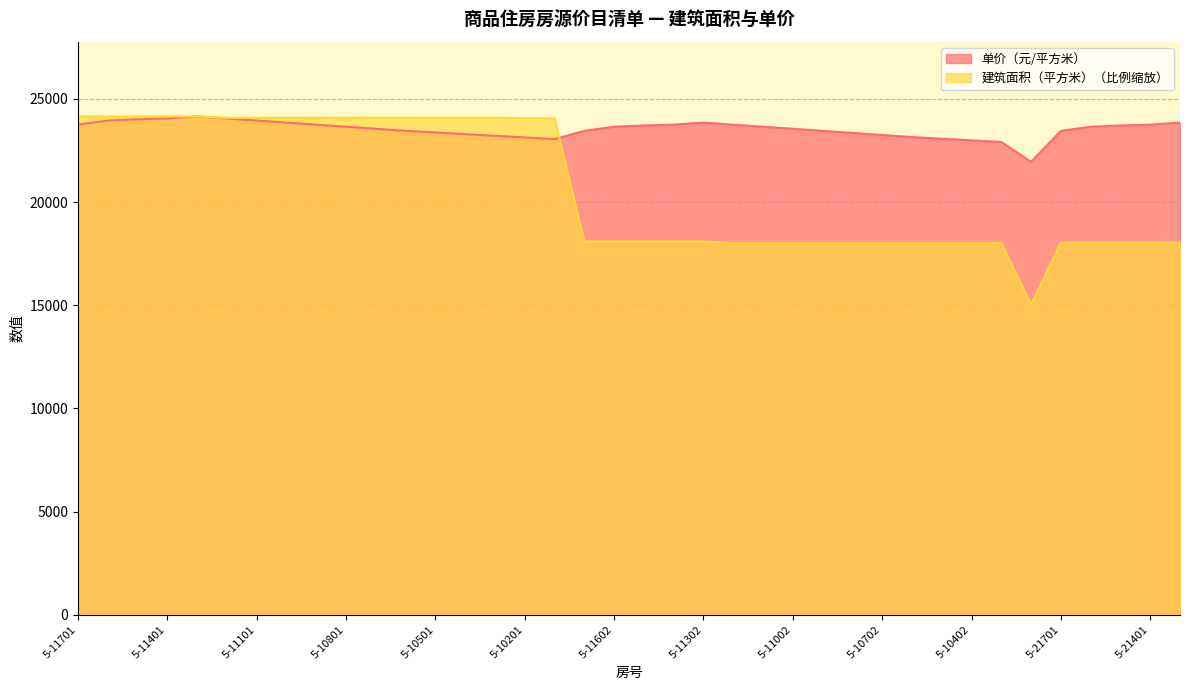

What are all the series names shown in the legend?

单价（元/平方米）, 建筑面积（平方米）（比例缩放）